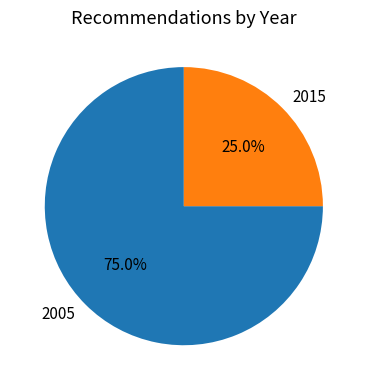

Count the number of slices in the pie.

2